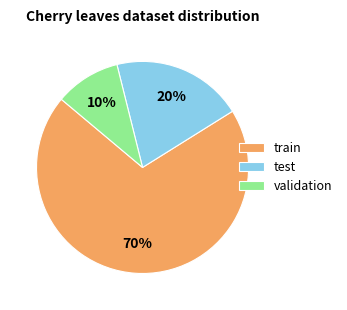

Rank the categories by value from highest to lowest.

train, test, validation